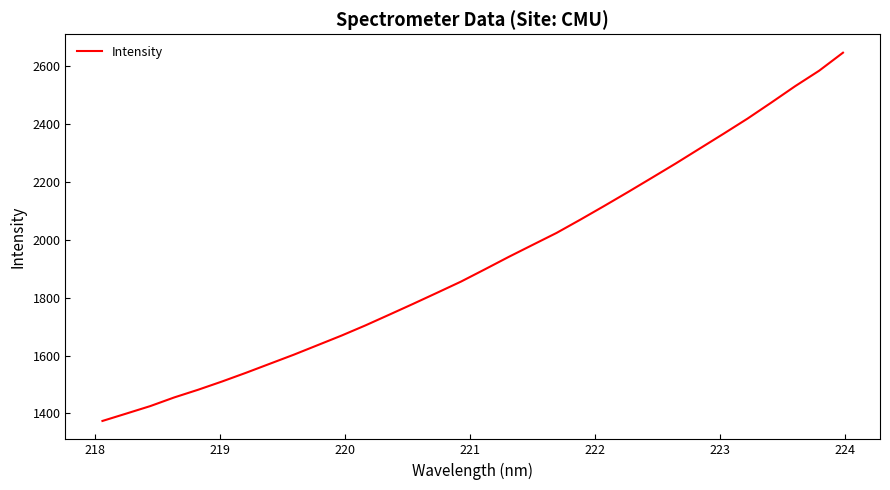

Does the chart have visible grid lines?

No